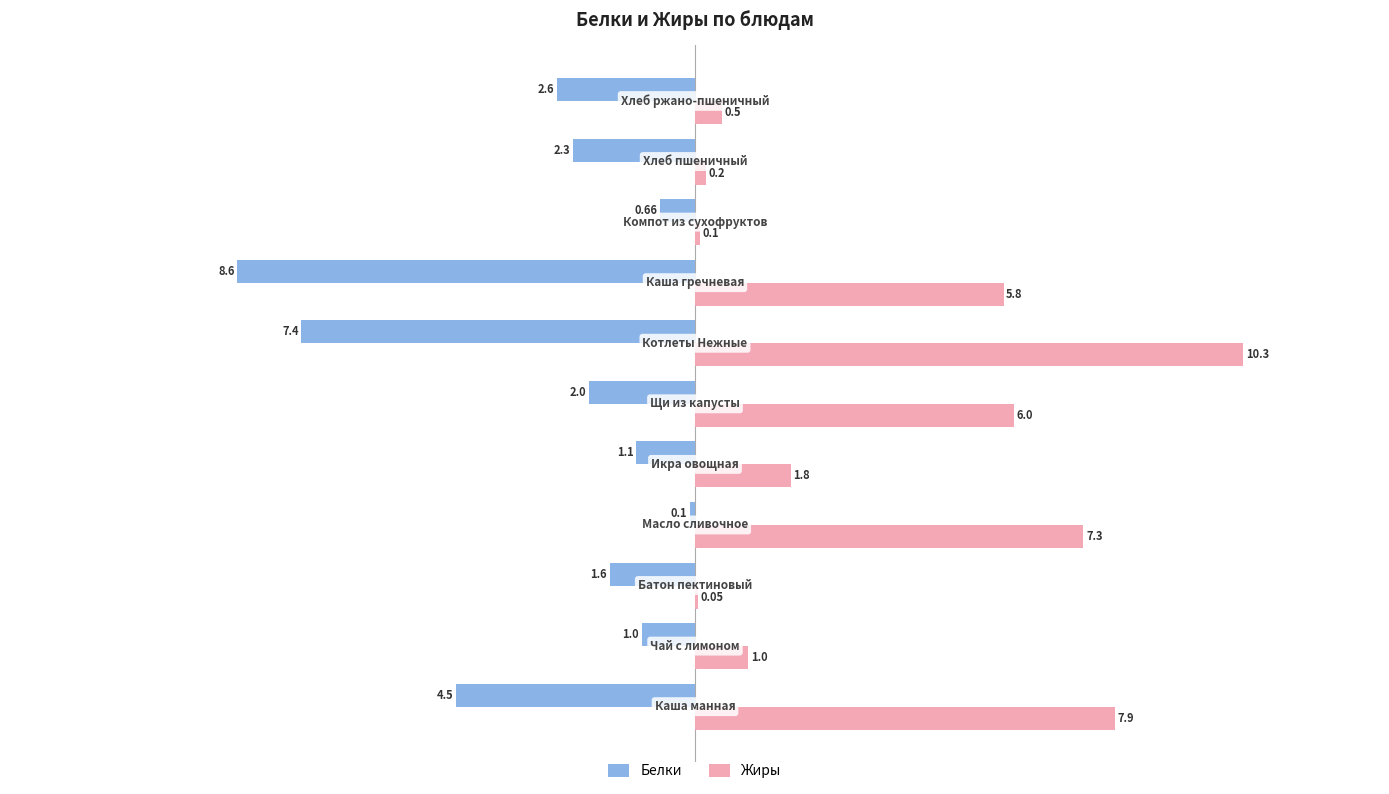

What is the sum of all Белки values?

-31.9